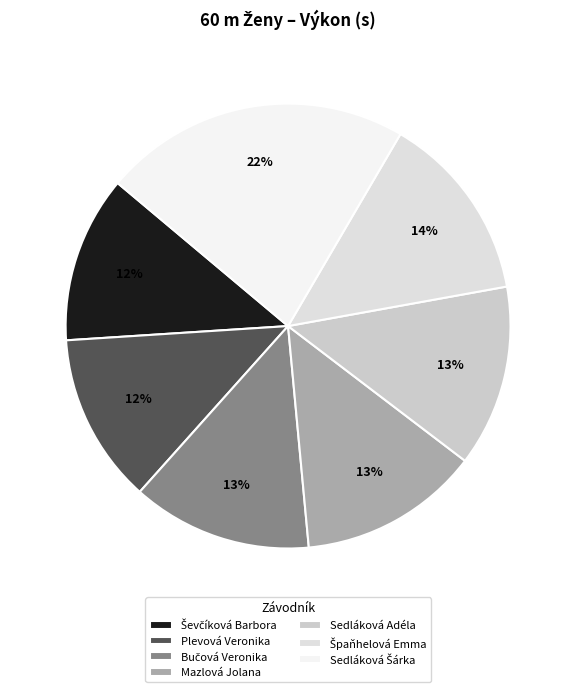

To the nearest percent, what portion does Ševčíková Barbora represent?

12%